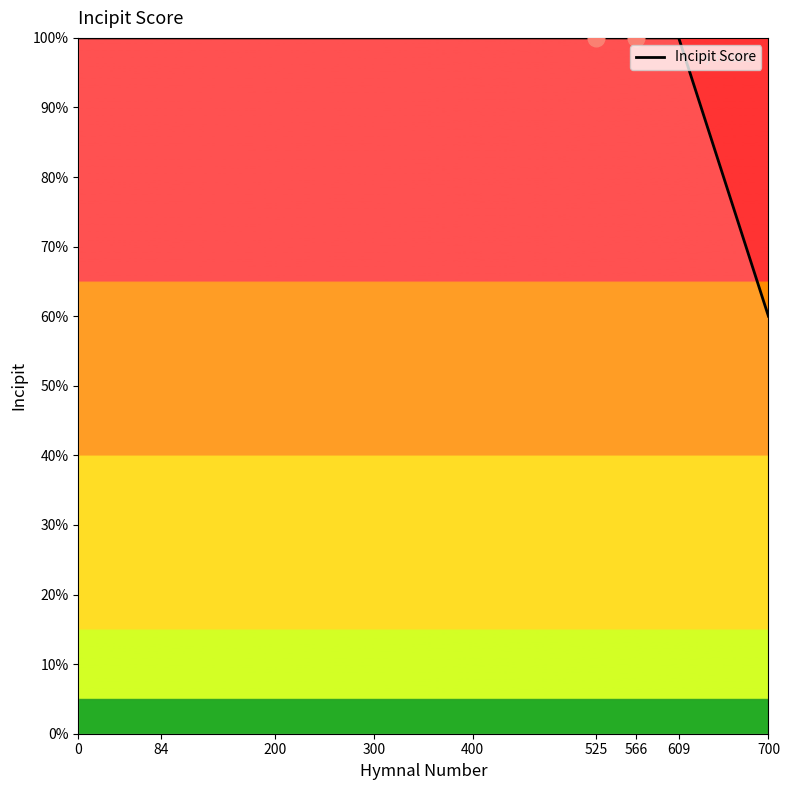

Count the number of data series in this chart.

1